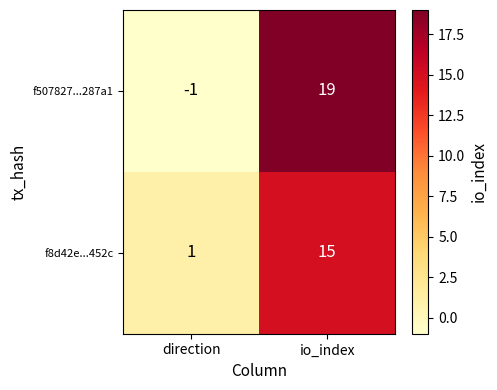

The value of f507827...287a1 at io_index is 19. True or false?

True